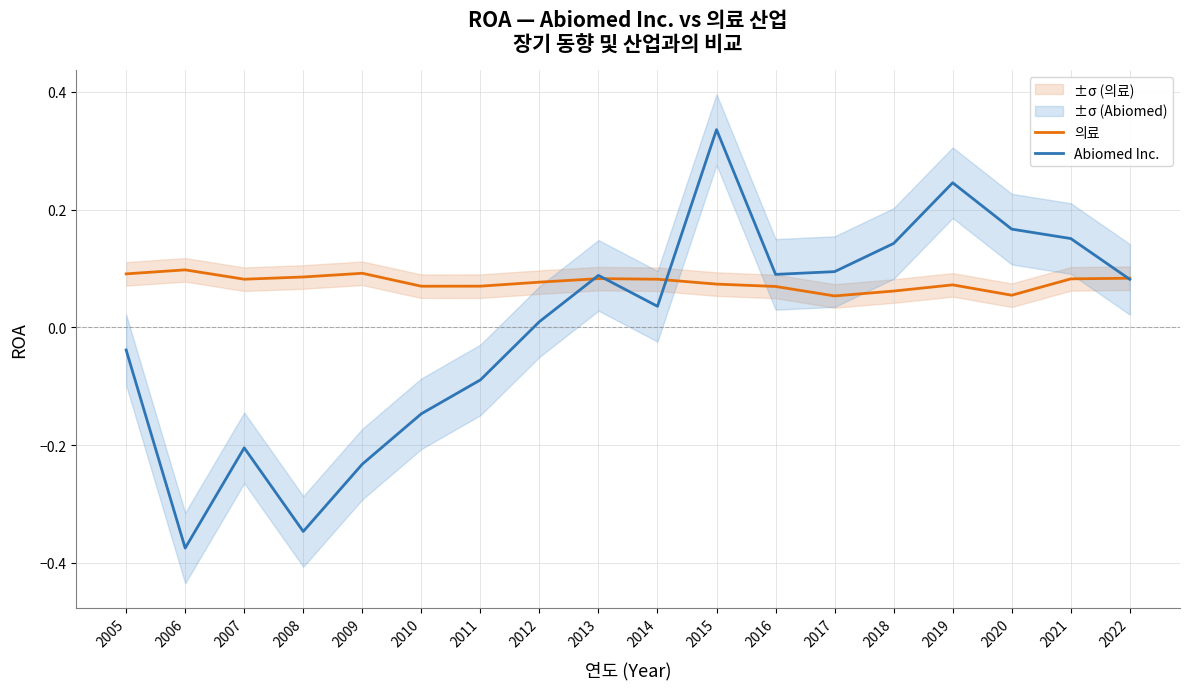

Count the number of categories in the chart.

18